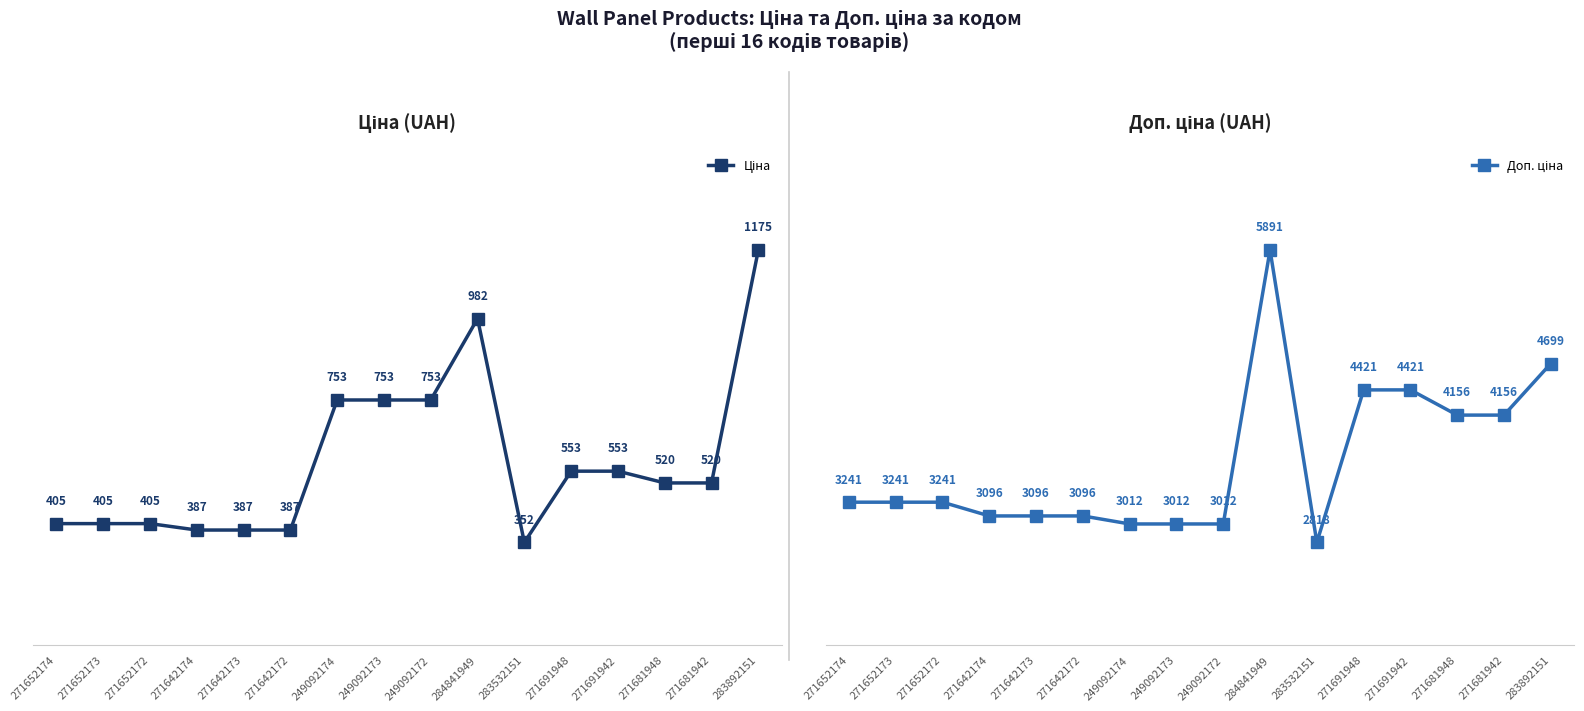

What position from the right is 271642173?

12